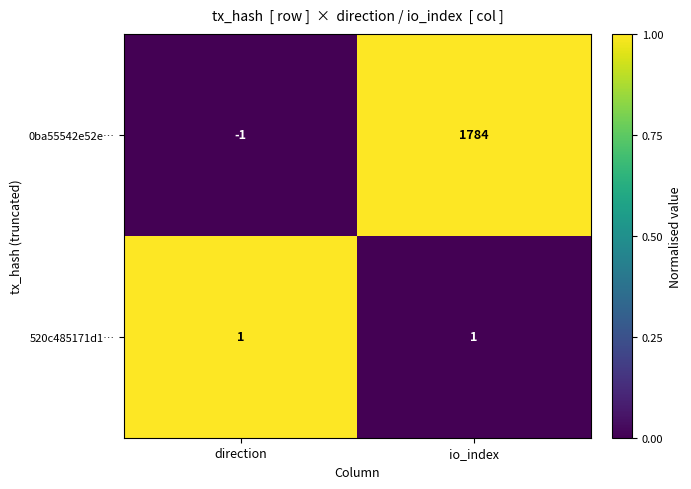

List the series in order of their peak value, highest first.

0ba55542e52e…, 520c485171d1…